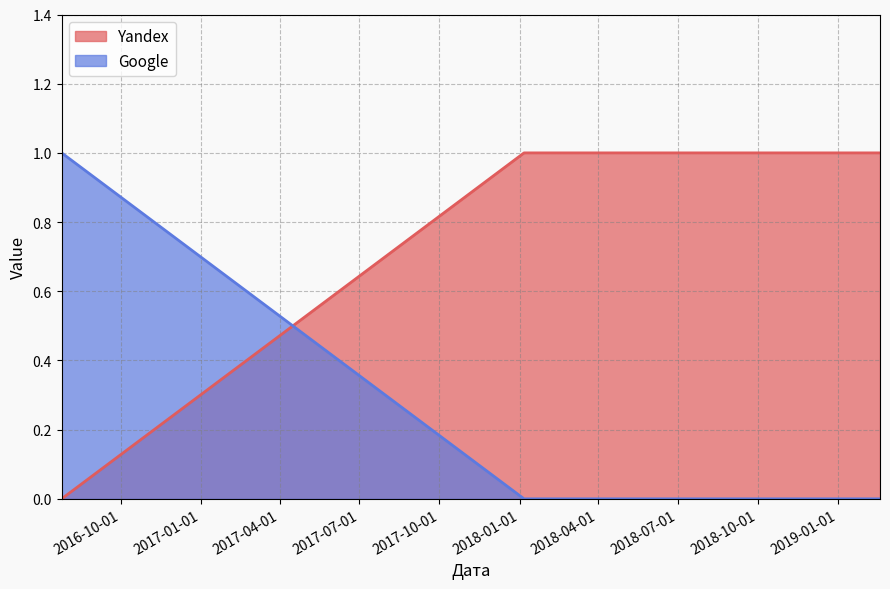

Reading left to right, transcribe all the data shown in this chart.

Yandex: 0	1	1
Google: 1	0	0